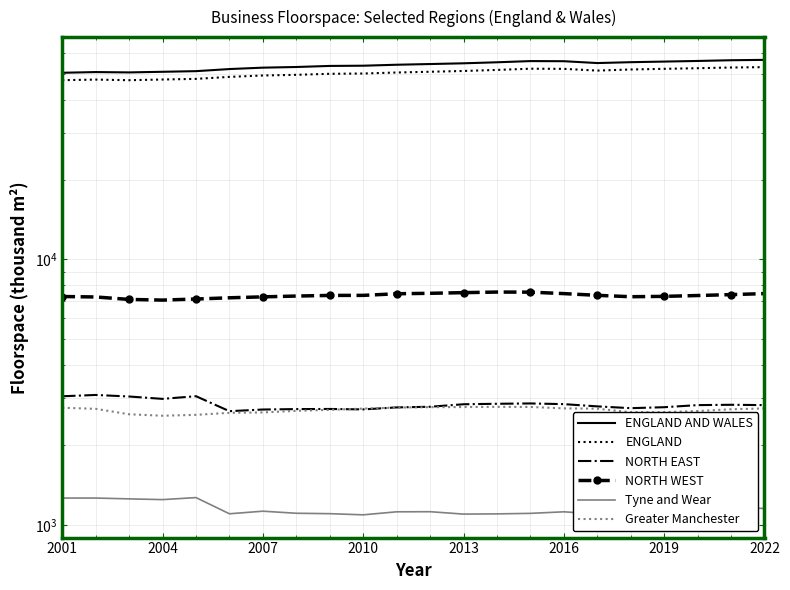

True or false: Tyne and Wear and Greater Manchester intersect in this chart.

False